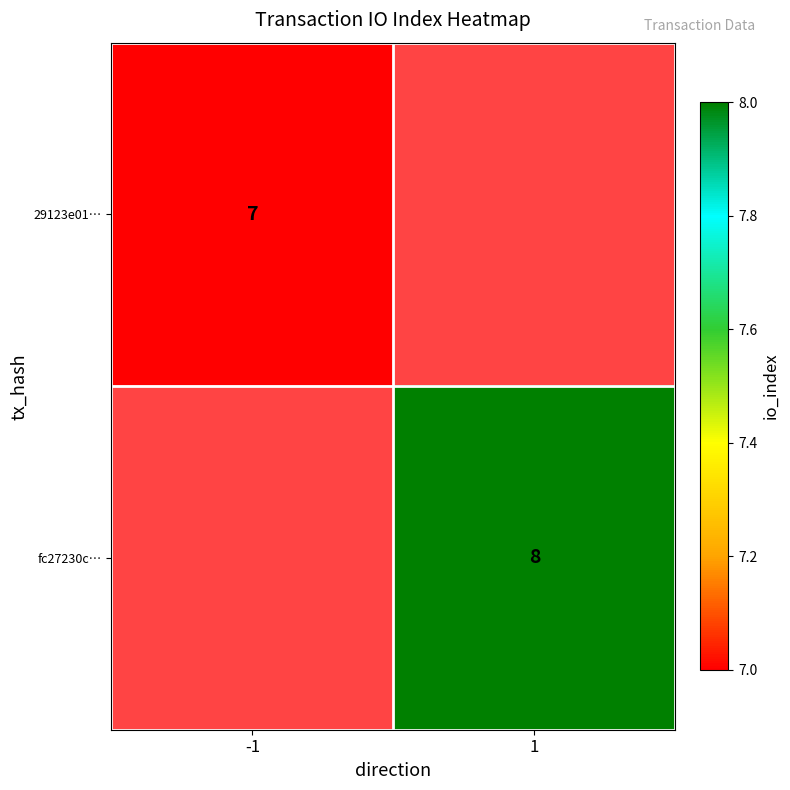

Is it true that 29123e01… equals 7 at -1?

True